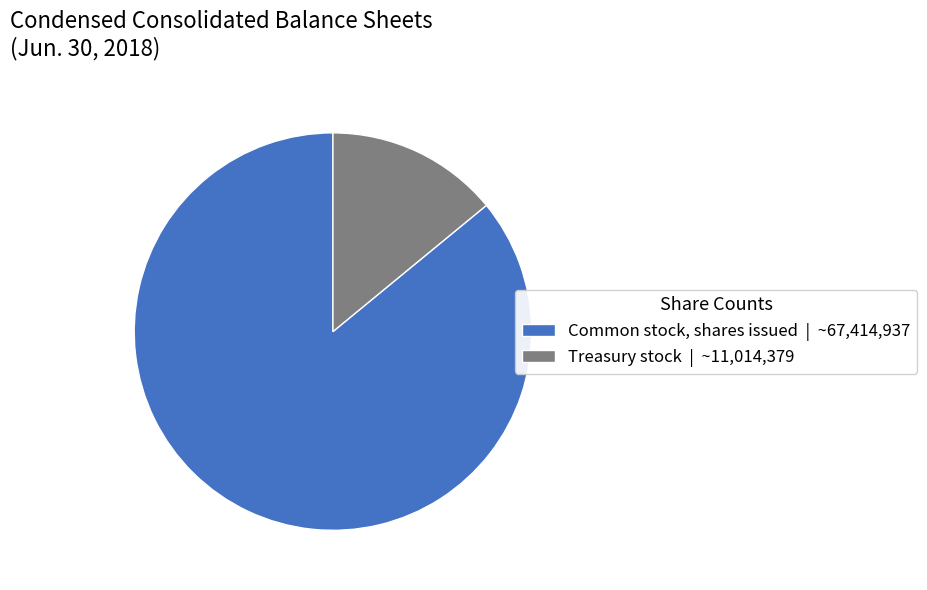

Is there a majority slice in this chart?

Yes